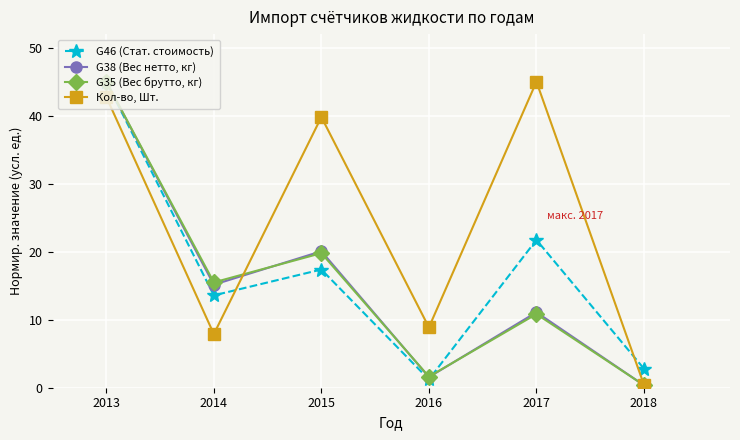

The Кол-во, Шт. series shows 45.0 at 2017. True or false?

True